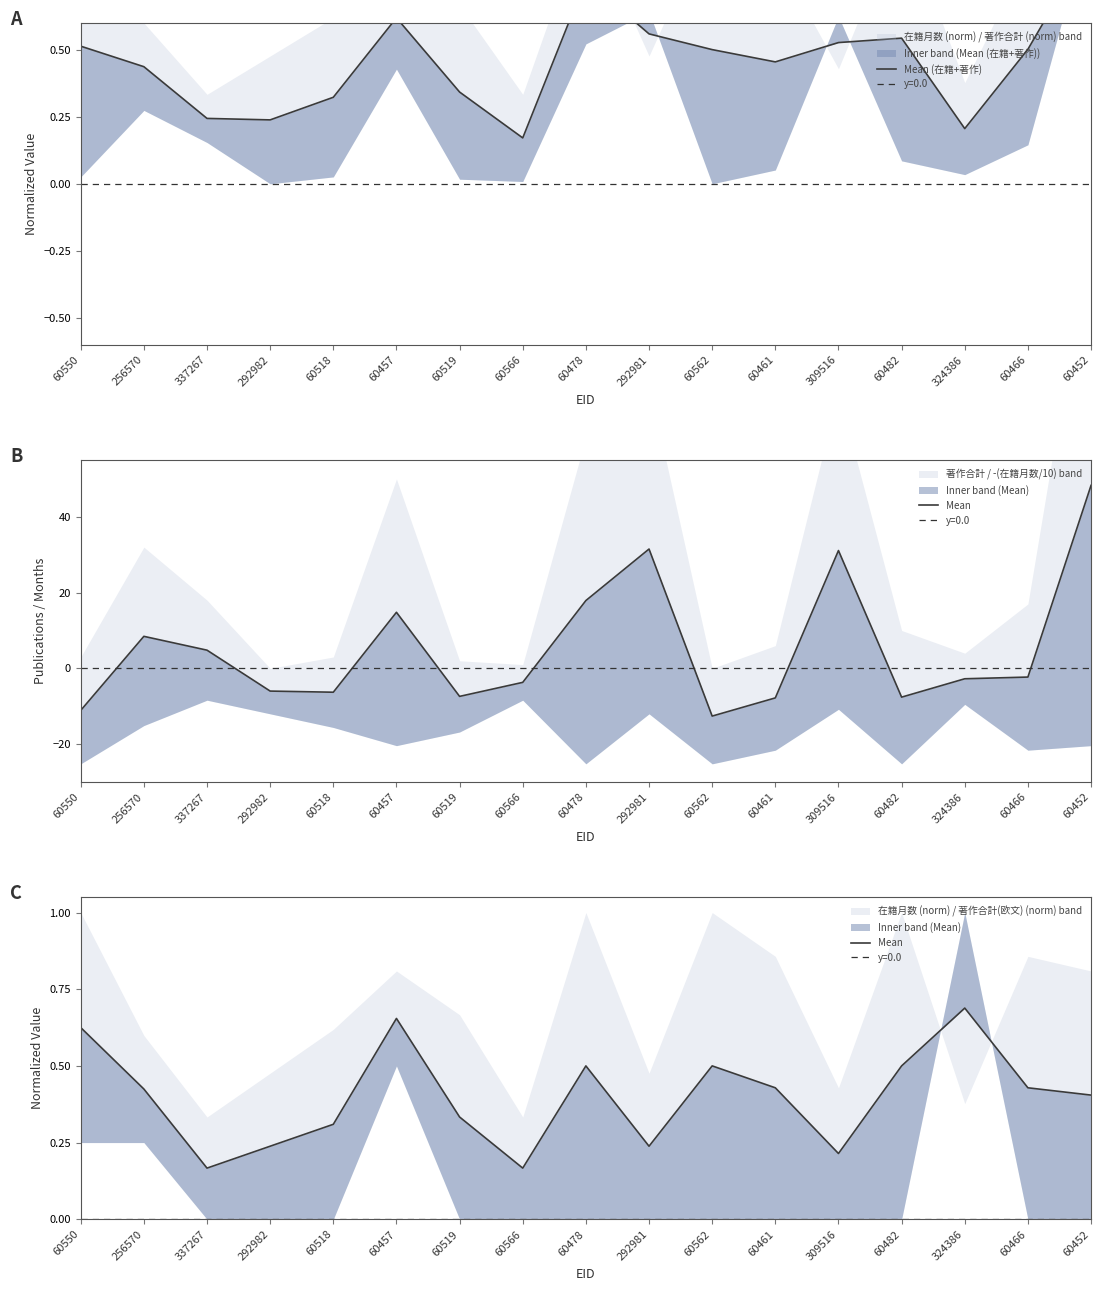

How many Mean (在籍+著作) values are between 0 and 1?

17